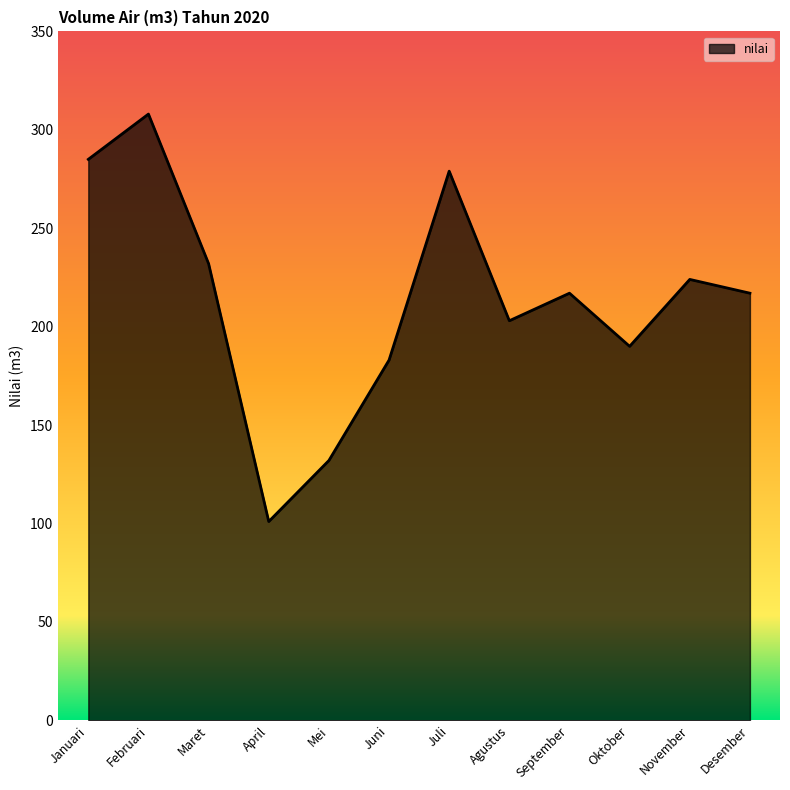

How many interior local valleys (lower than both neighbors) does the data have?

3